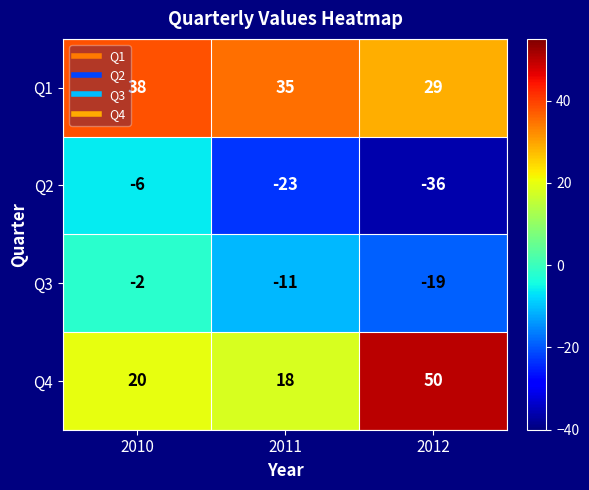

Reading right to left, extract all data points from this chart.

Q1: 2012=29	2011=35	2010=38
Q2: 2012=-36	2011=-23	2010=-6
Q3: 2012=-19	2011=-11	2010=-2
Q4: 2012=50	2011=18	2010=20